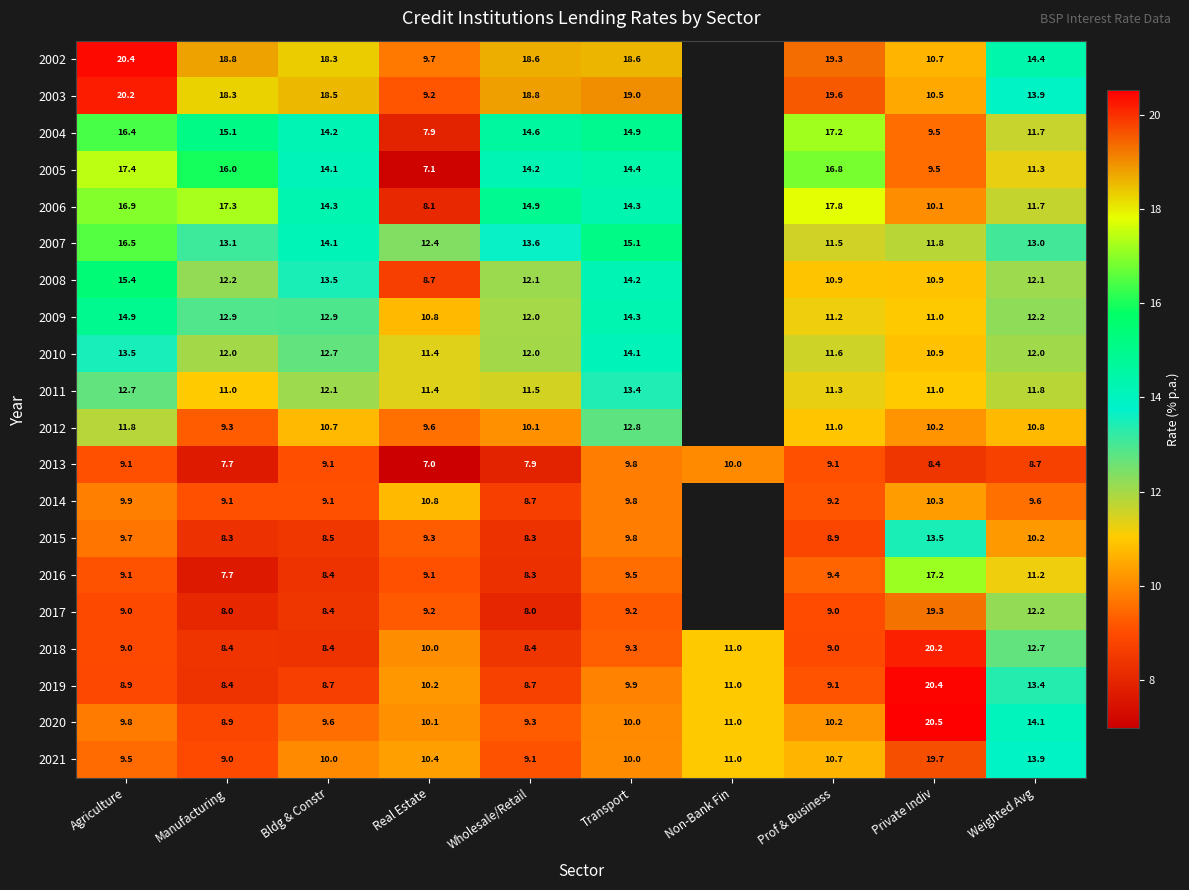

Is the value of 2008 at Agriculture greater than the value of 2002 at Manufacturing?

No